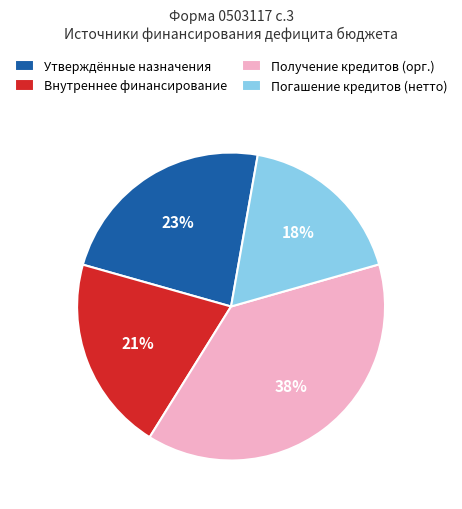

How many slices are in this pie chart?

4